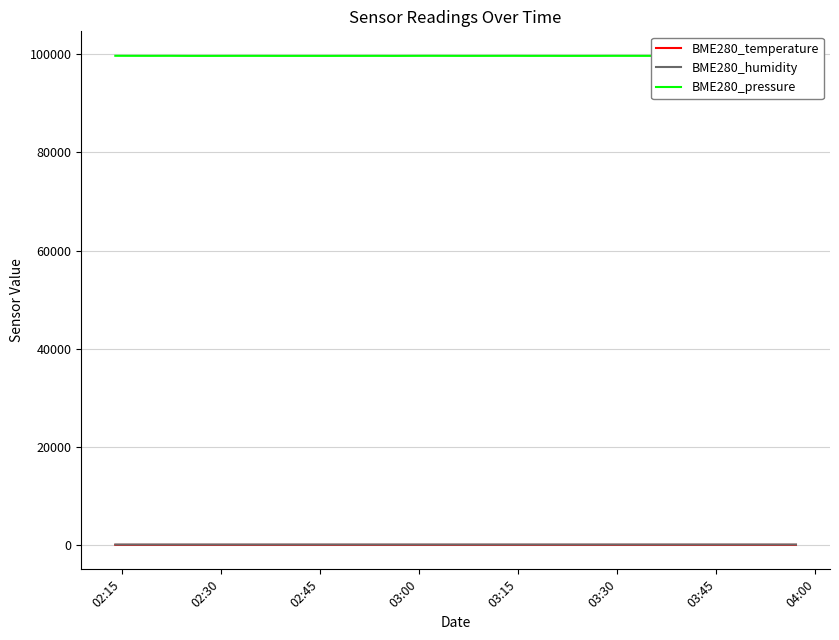

Where is the first local maximum for BME280_pressure?

03:00